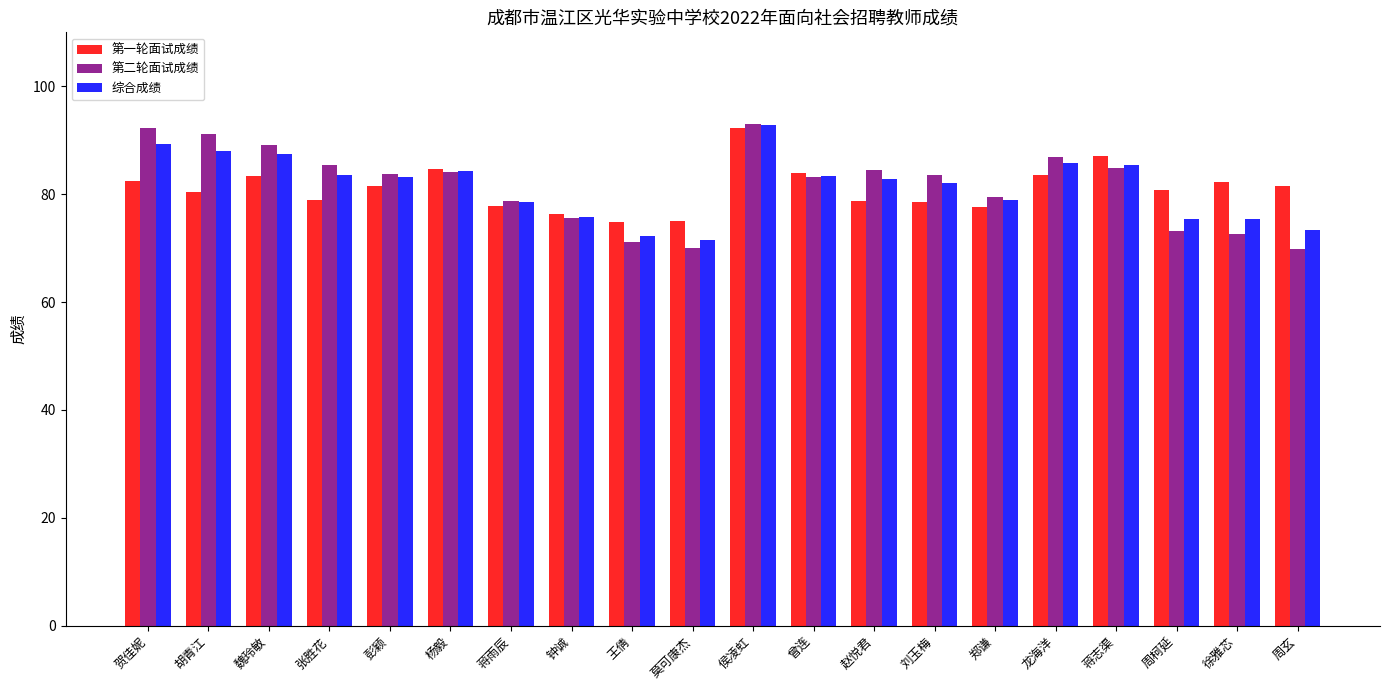

Which category has the highest value in the 第一轮面试成绩 series?

侯凌虹